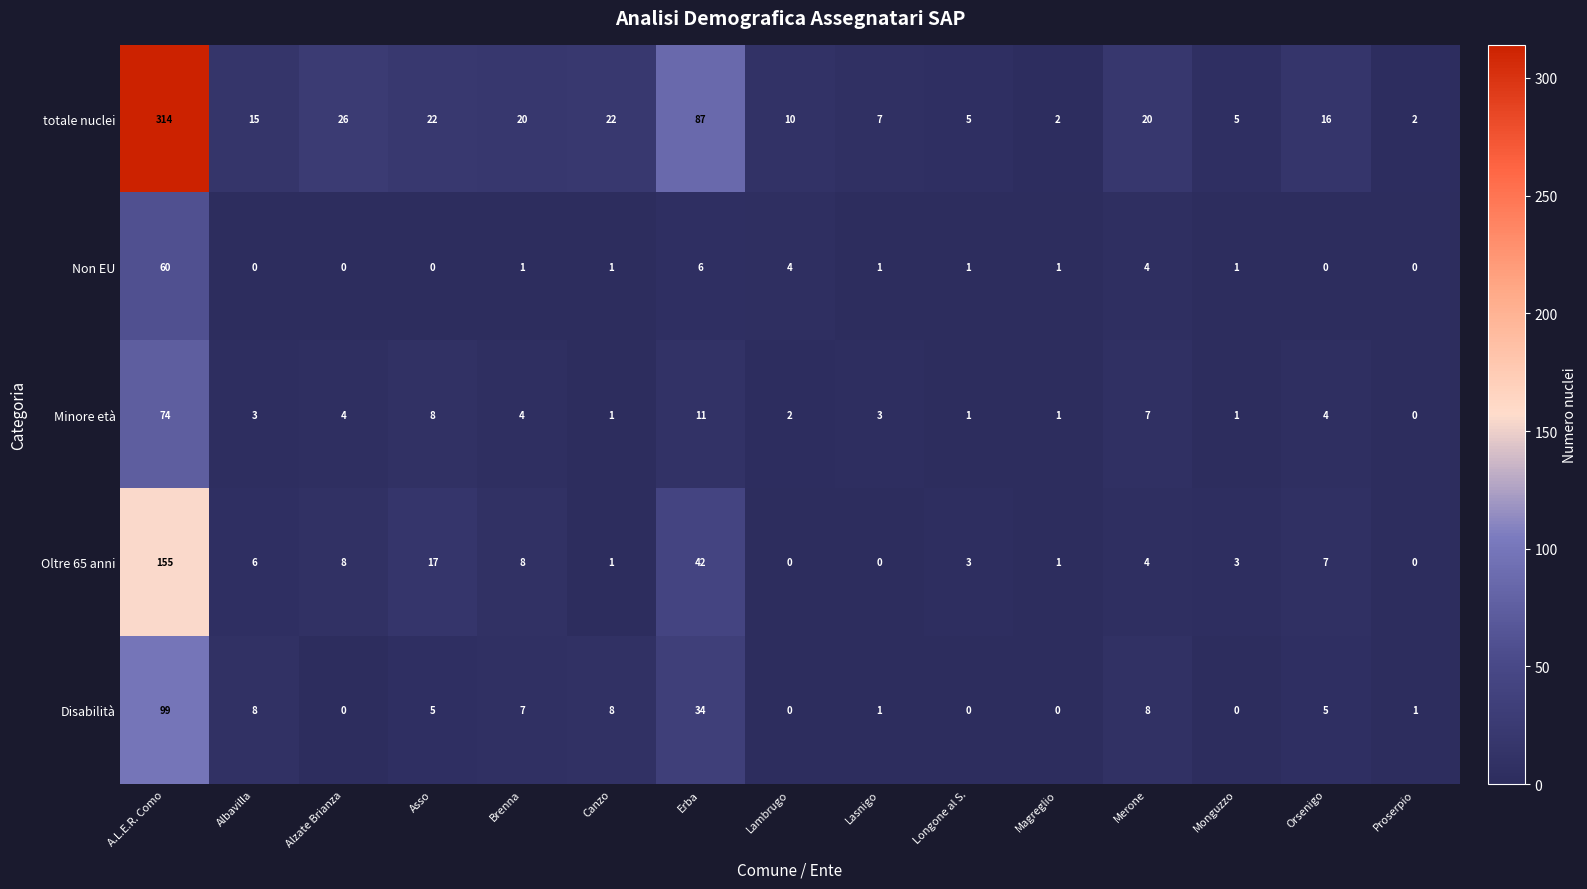

At Albavilla, list the series in order from largest to smallest.

totale nuclei, Disabilità, Oltre 65 anni, Minore età, Non EU